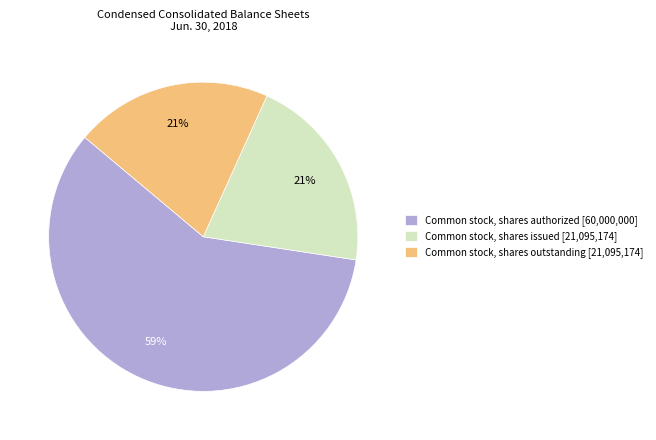

Is there a majority slice in this chart?

Yes